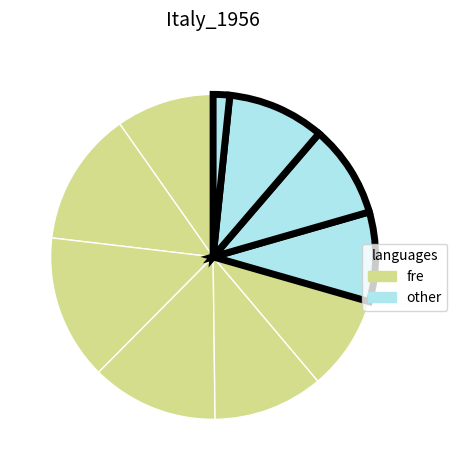

How many segments does this pie chart have?

10